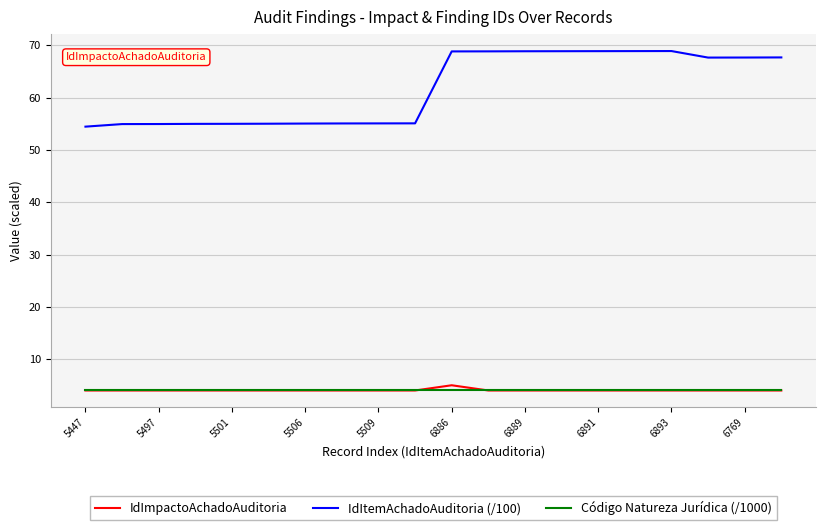

Which series has the largest range (max minus min)?

IdItemAchadoAuditoria (/100)